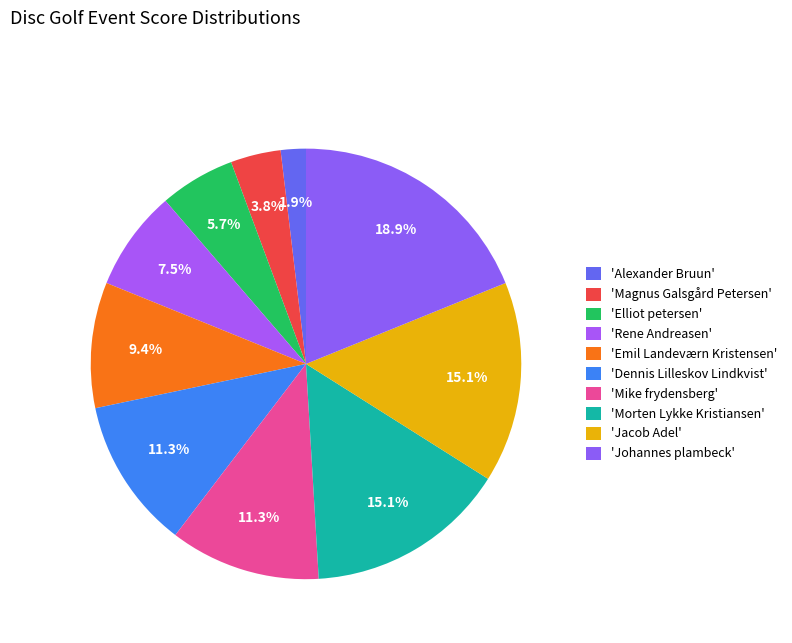

How many segments does this pie chart have?

10